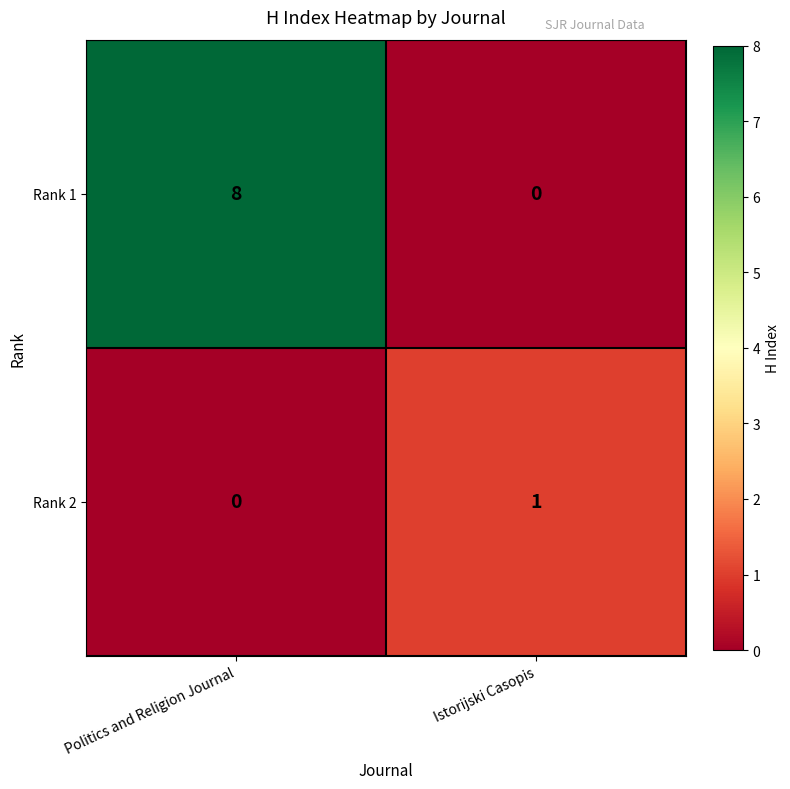

Is the value of Rank 1 at Politics and Religion Journal greater than the value of Rank 2 at Politics and Religion Journal?

Yes